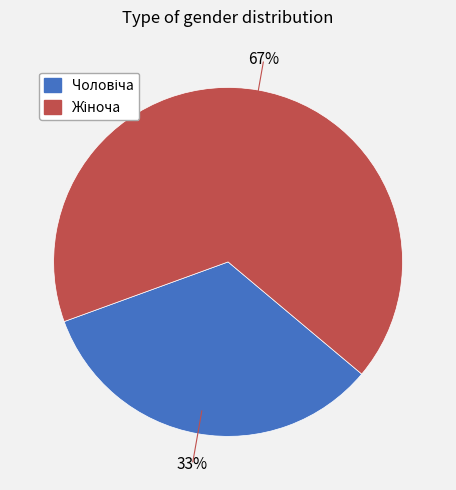

To the nearest percent, what is the average slice percentage?

50%